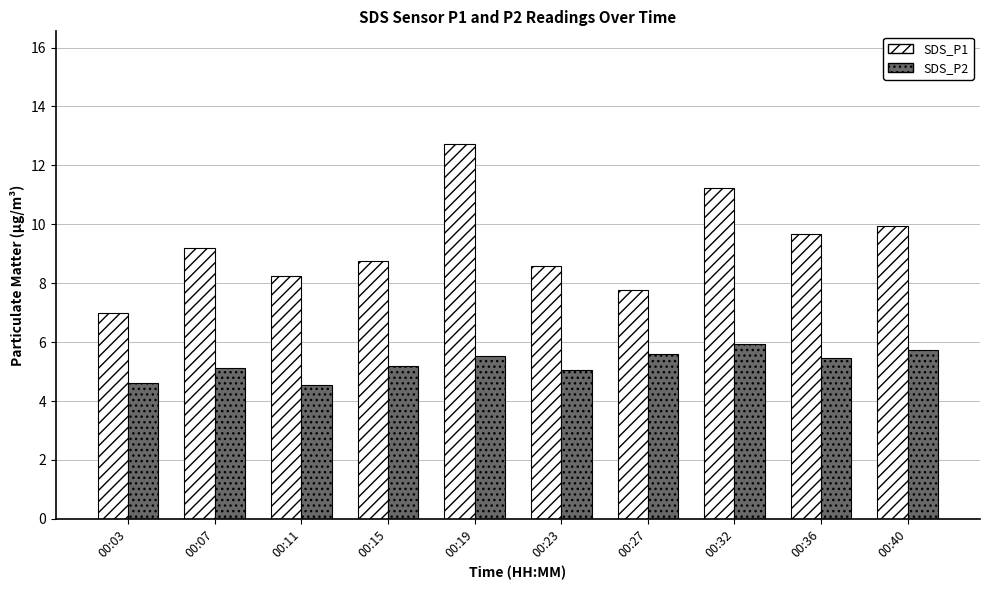

At which category is the sum across all series the highest?

00:19